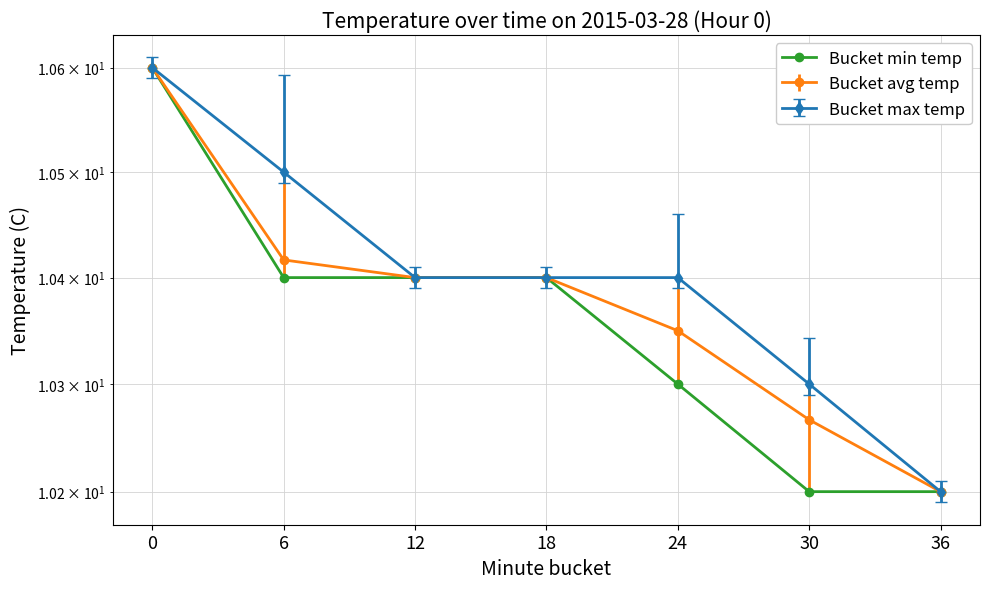

What is the sum of all values?

72.5